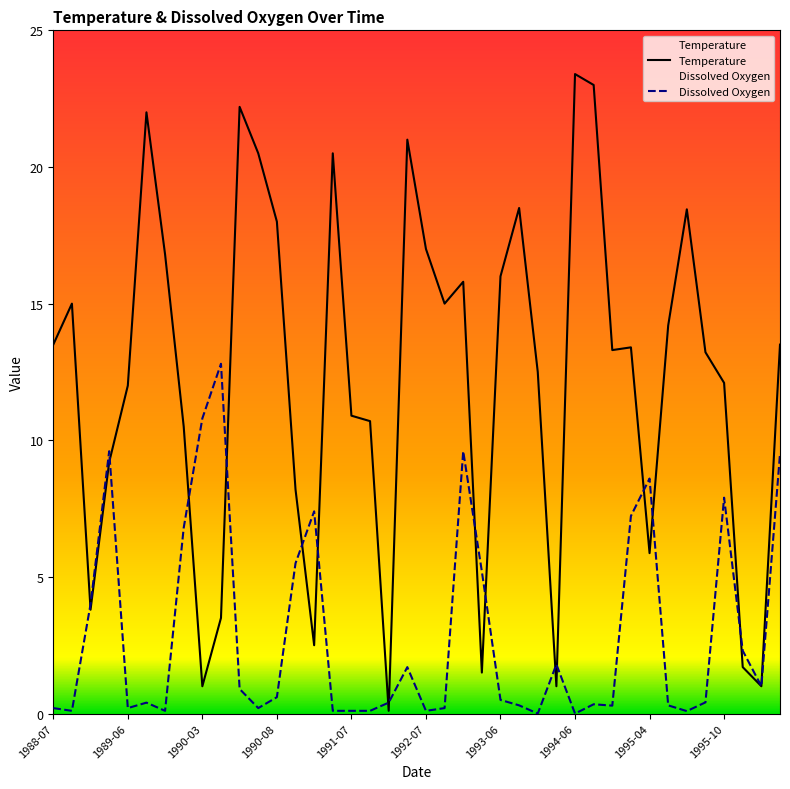

Is the value of Dissolved Oxygen at 1991-07 greater than the value of Temperature at 1992-07?

No